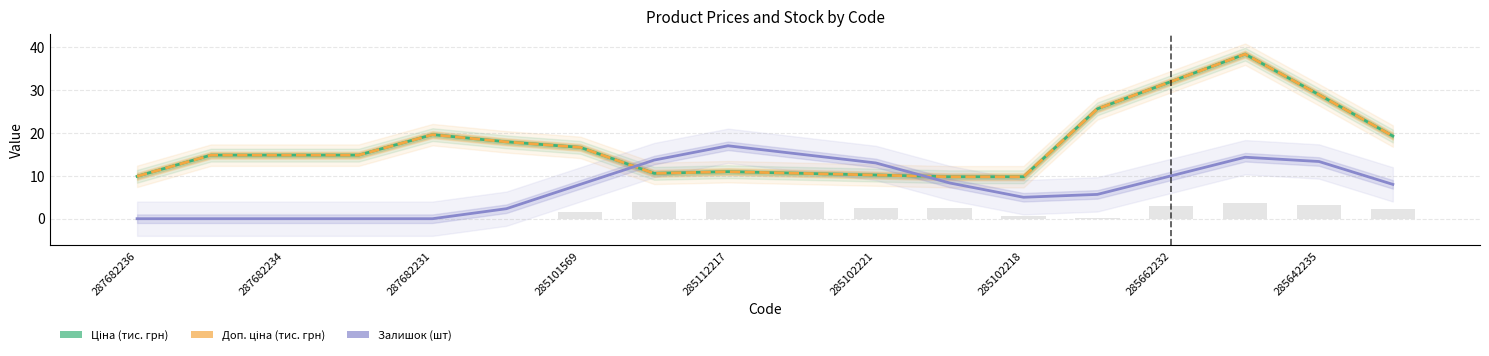

What is the total value across all series at 285102218?

24.6